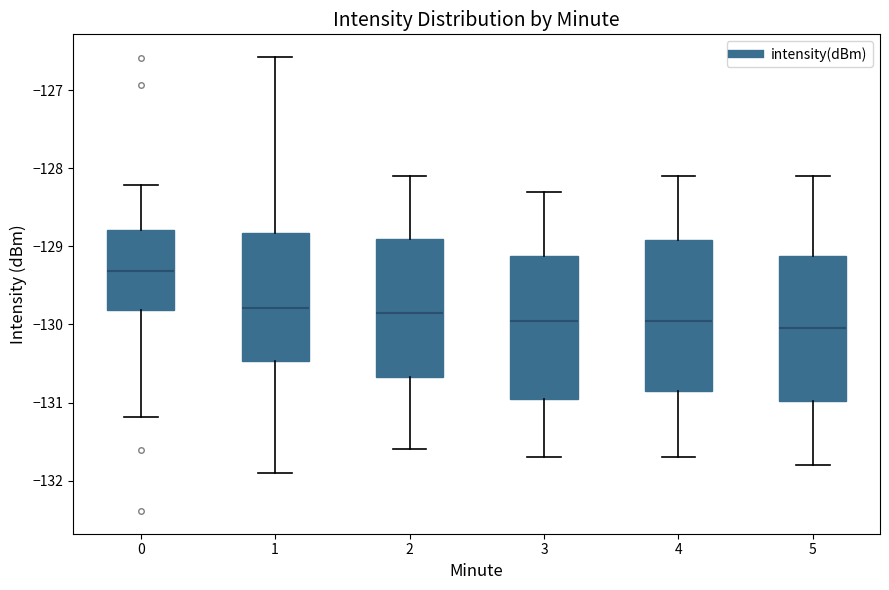

Where does the lower whisker of the box at x = 1 end on the y-axis? The values are not printed on the chart, so give them approximately, as read against the axis.

-131.9